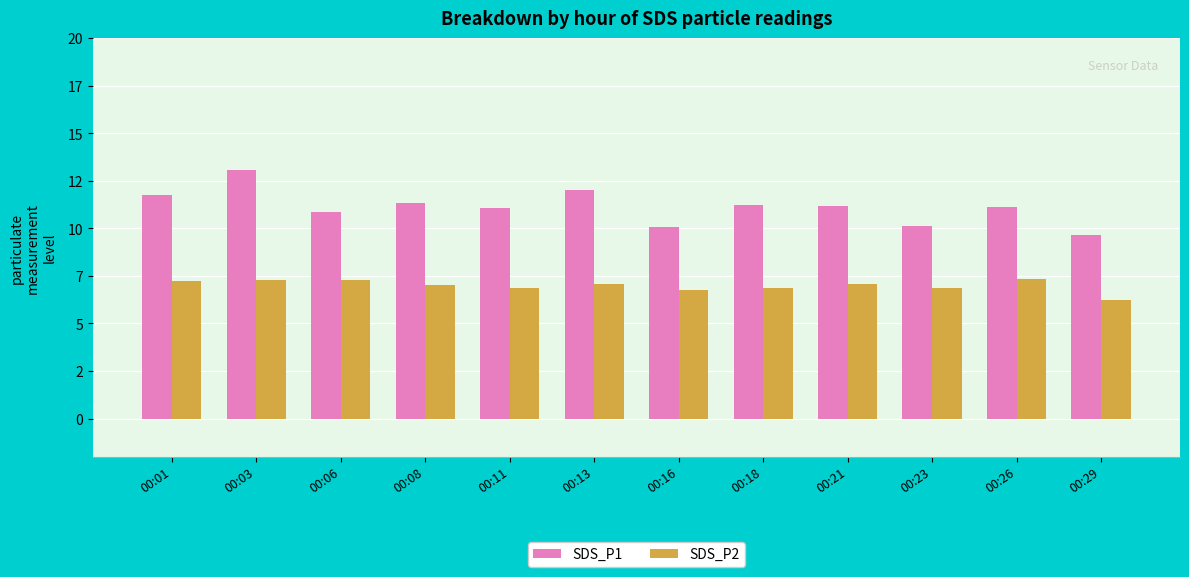

Which series changed the most between 00:08 and 00:23?

SDS_P1